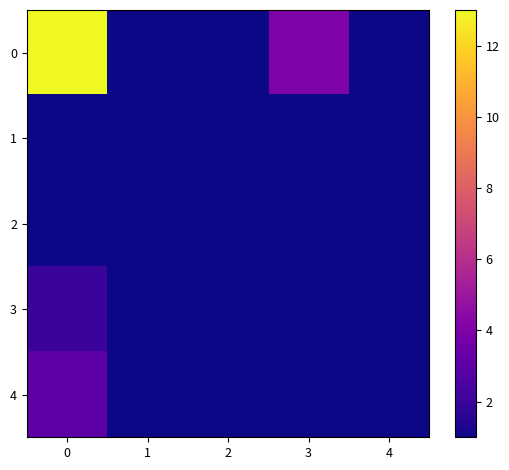

Reading left to right, list all the values displayed in this chart.

0: 0=13	1=1	2=1	3=4	4=1
1: 0=1	1=1	2=1	3=1	4=1
2: 0=1	1=1	2=1	3=1	4=1
3: 0=2	1=1	2=1	3=1	4=1
4: 0=3	1=1	2=1	3=1	4=1